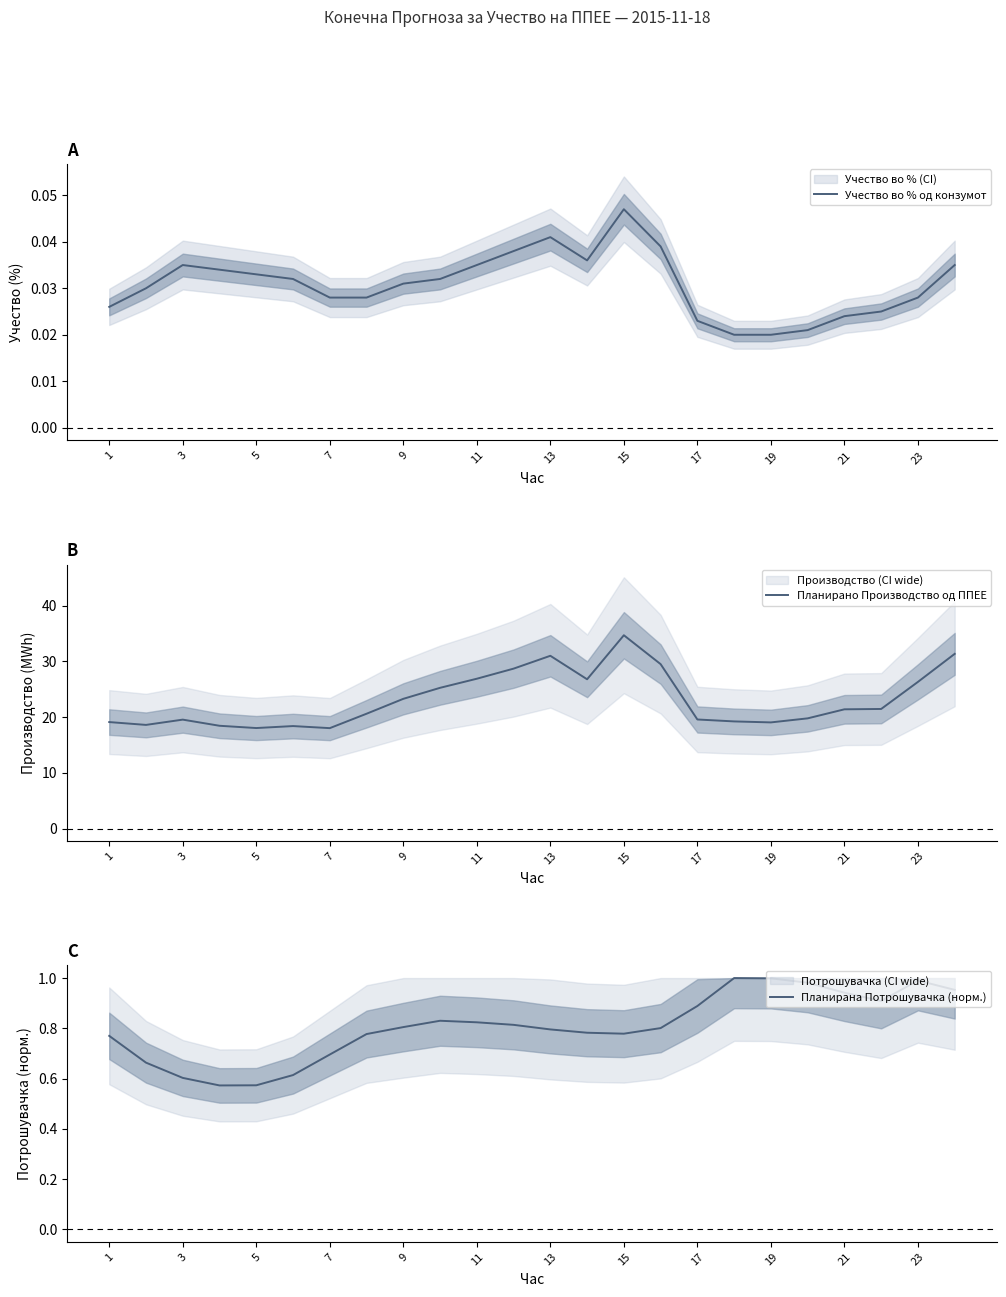

What are all the series names shown in the legend?

Учество во % од конзумот, Планирано Производство од ППЕЕ, Планирана Потрошувачка (норм.)